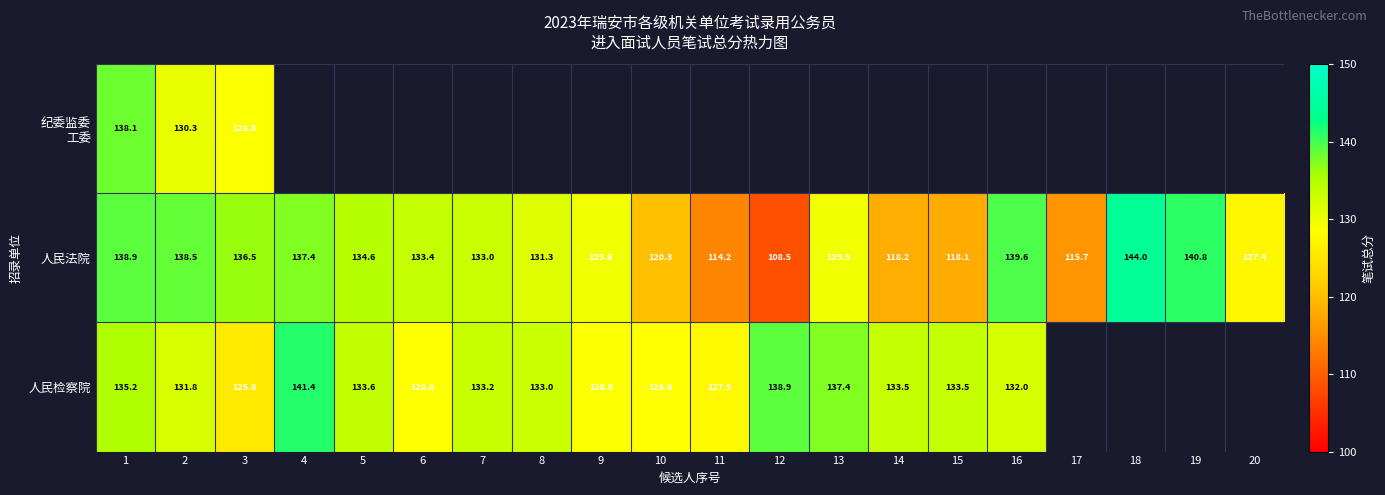

The 人民检察院 series shows 132.0 at 16. True or false?

True